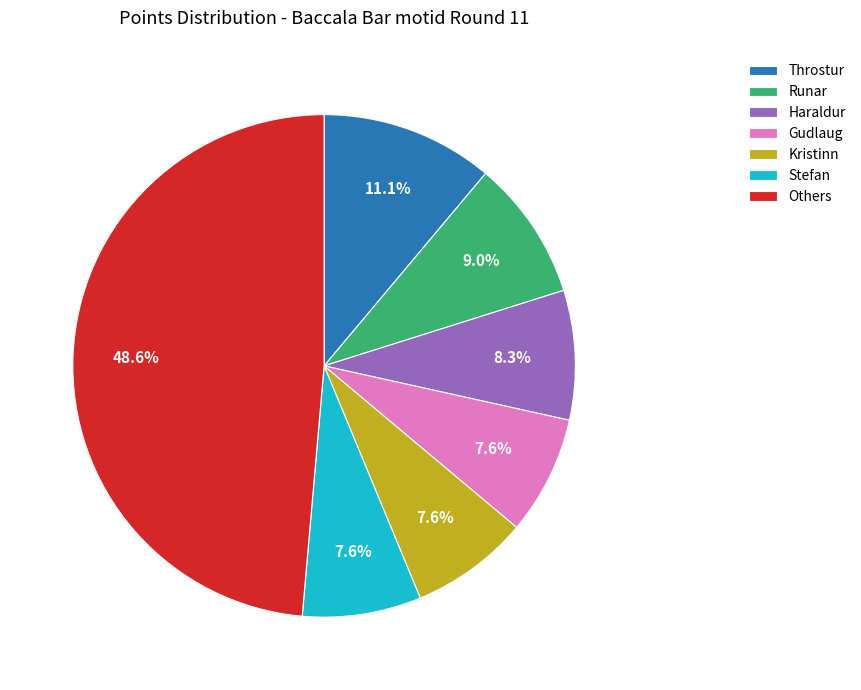

To the nearest percent, what is the average slice percentage?

14%